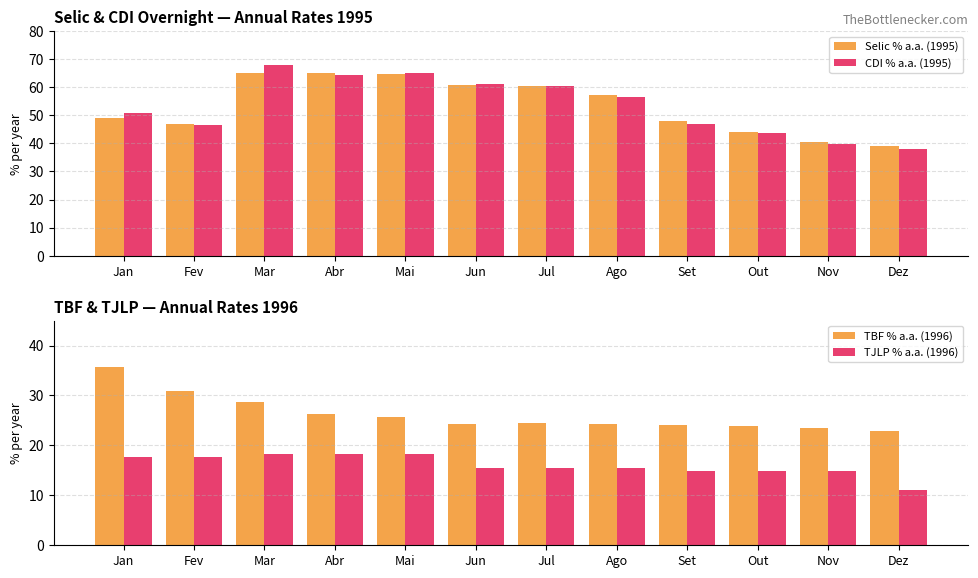

What is the label of the 1st bar from the left?

Jan